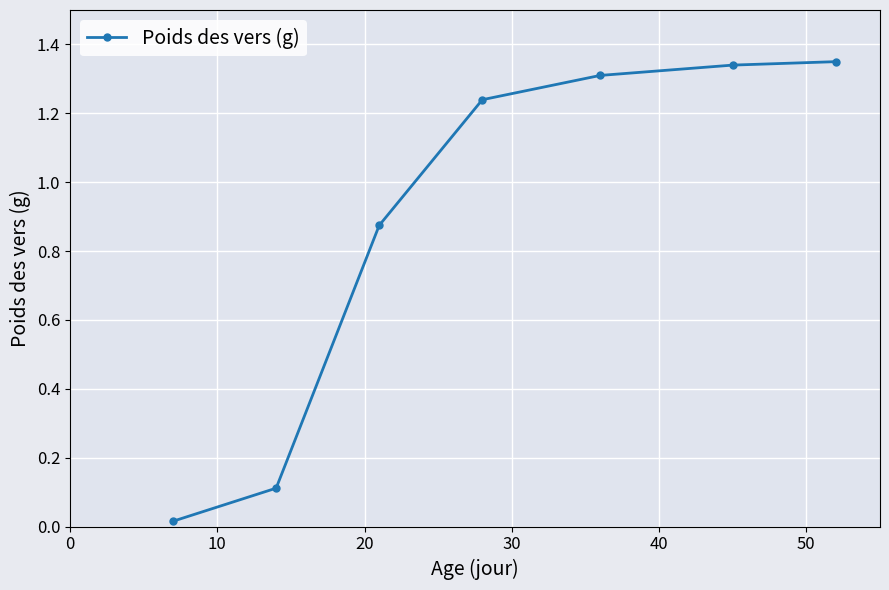

What is the sum of all values?

6.2